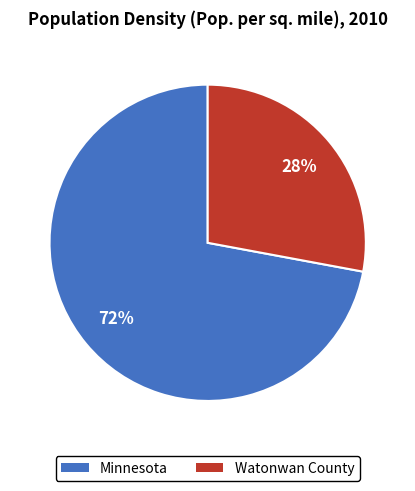

Combined, do Minnesota and Watonwan County account for over 50%?

Yes